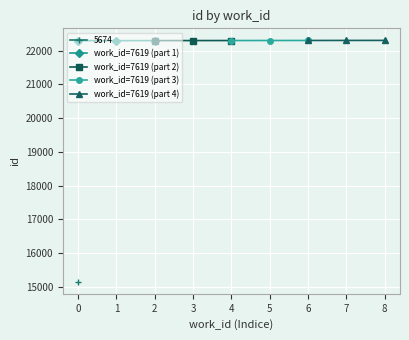

The work_id=7619 (part 4) series shows 22307 at 6. True or false?

True